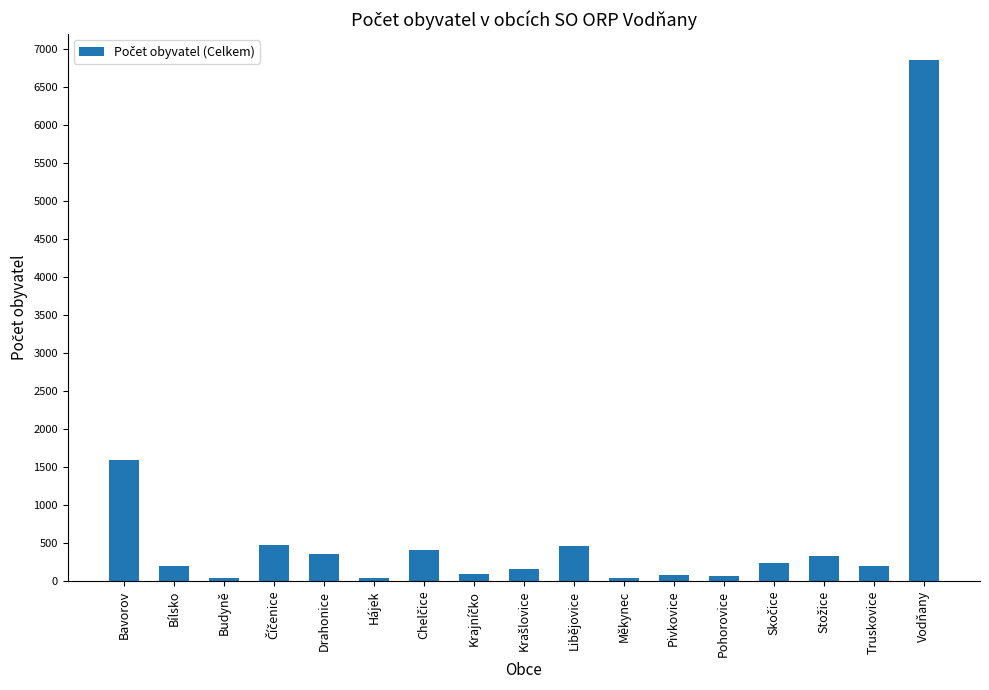

The chart shows a value of 35 at Hájek. True or false?

True